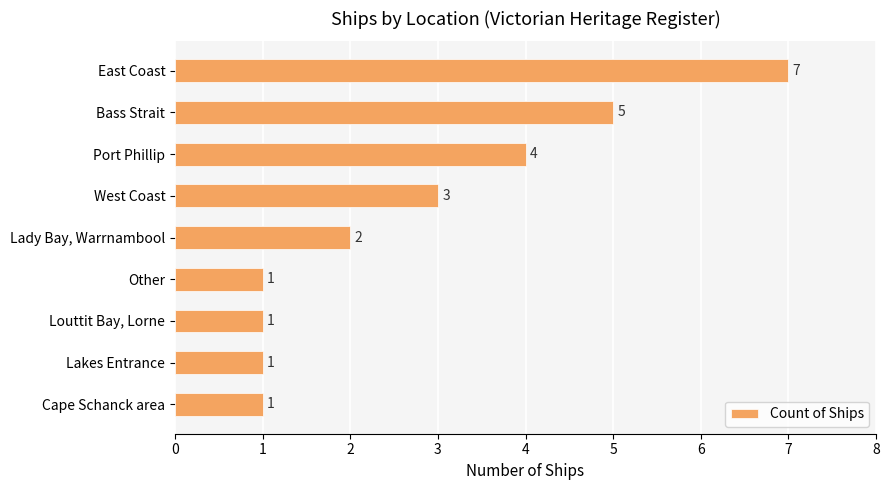

How many values are between 1 and 4?

7